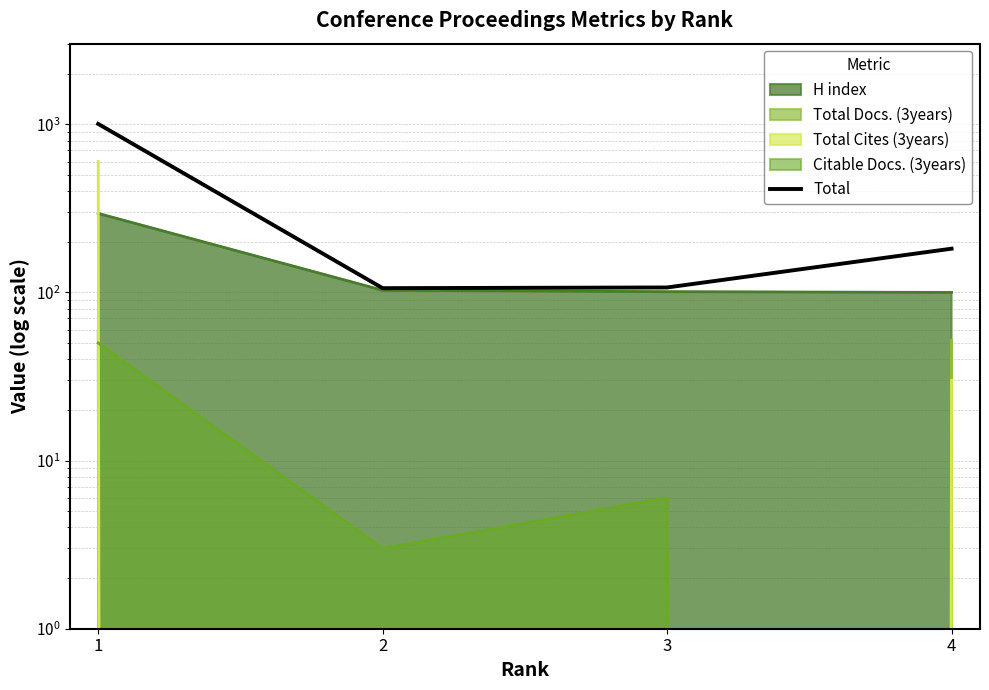

List the labels in order of value, largest first.

1, 4, 3, 2